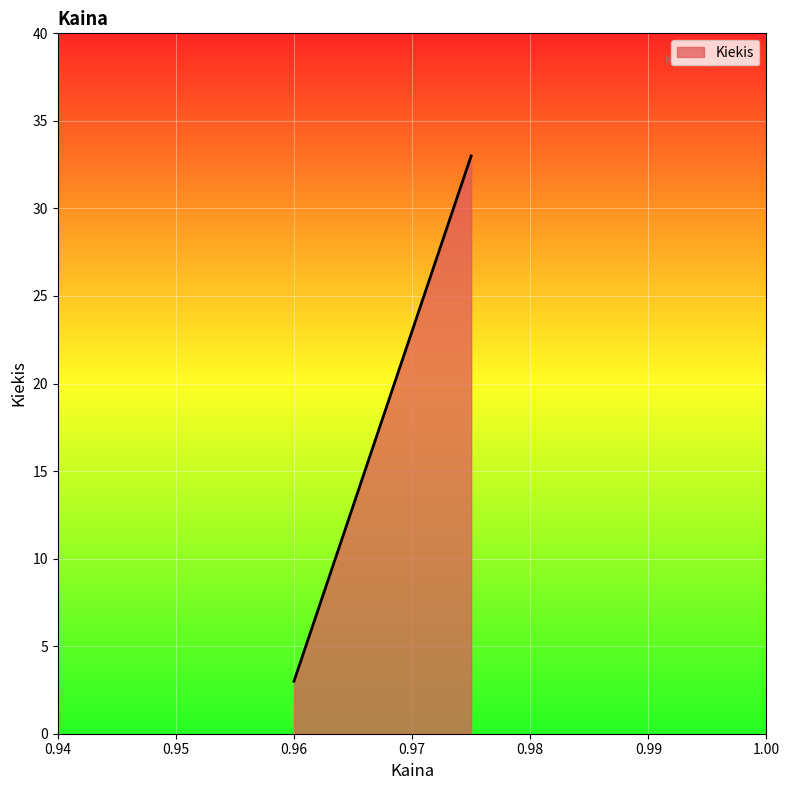

What is the difference between the maximum and minimum values?

30.0